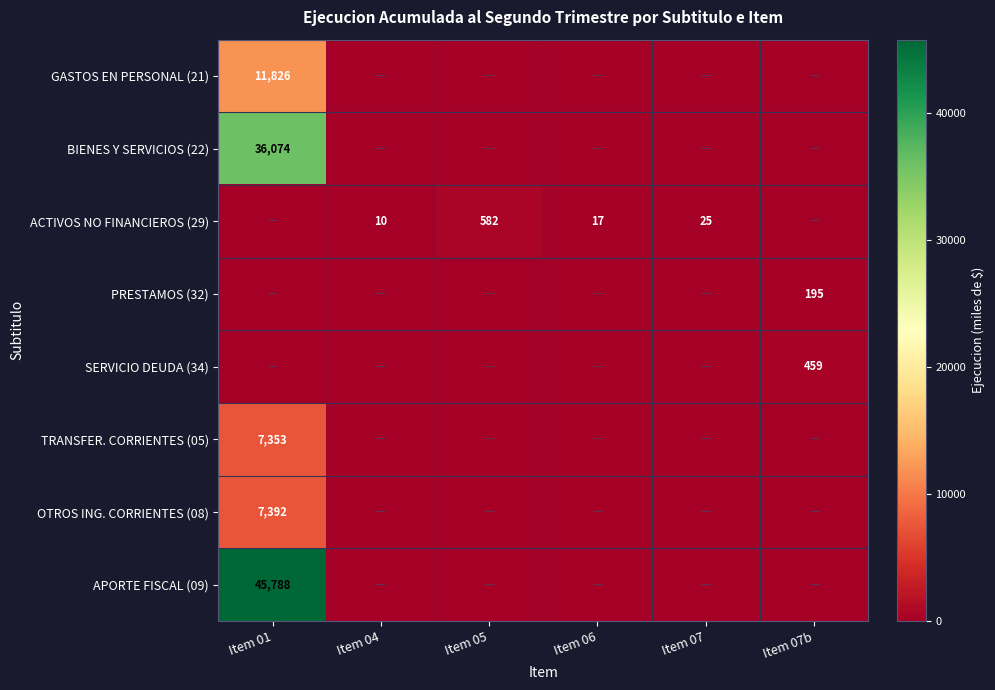

True or false: SERVICIO DEUDA (34) has a value of 649 at Item 07b.

False